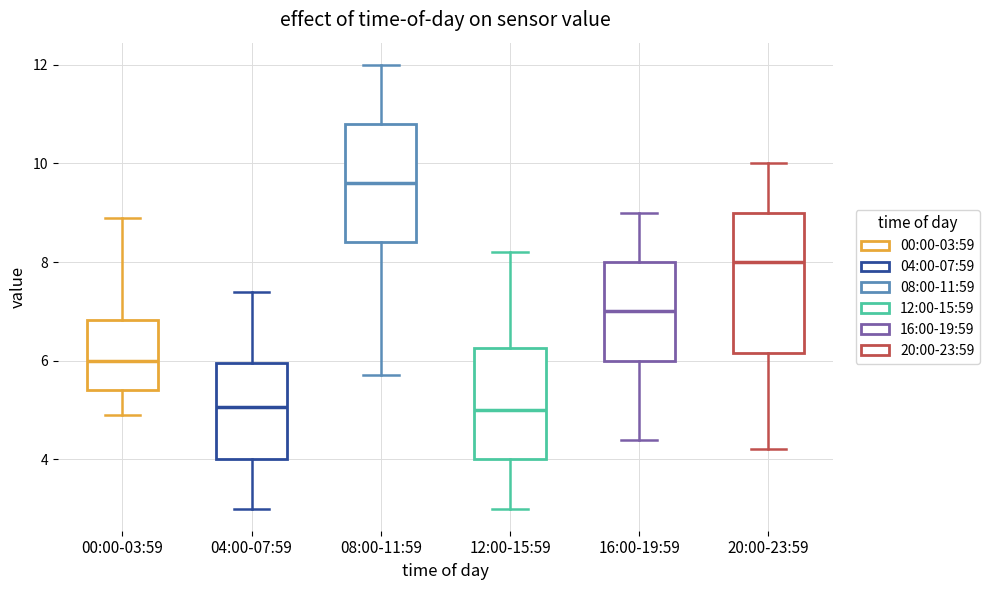

Where is the upper edge of the box for 08:00-11:59 on the y-axis? The values are not printed on the chart, so give them approximately, as read against the axis.

10.8